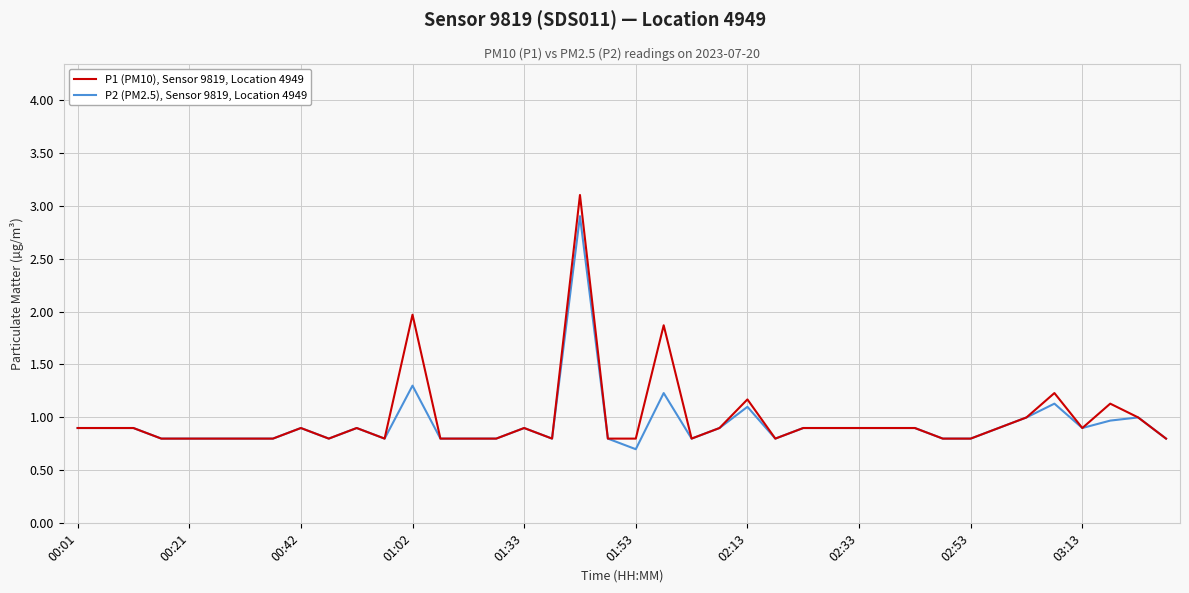

How many lines are shown in the chart?

2